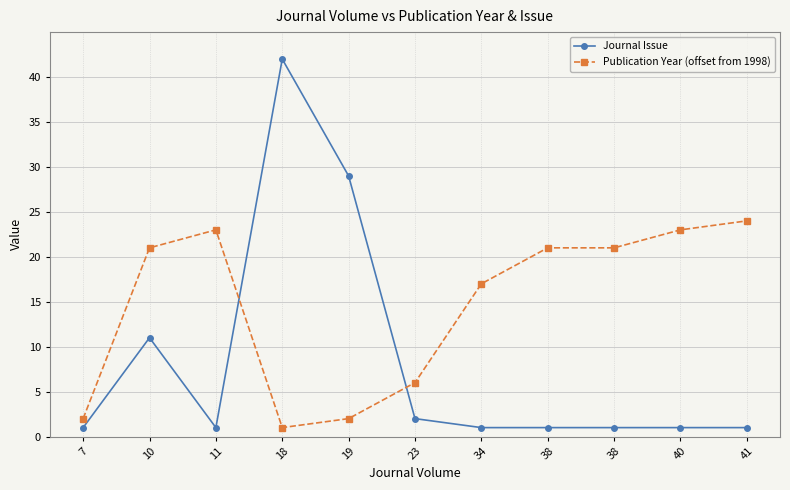

True or false: Publication Year (offset from 1998) has more than 2 points higher than both neighbors.

False